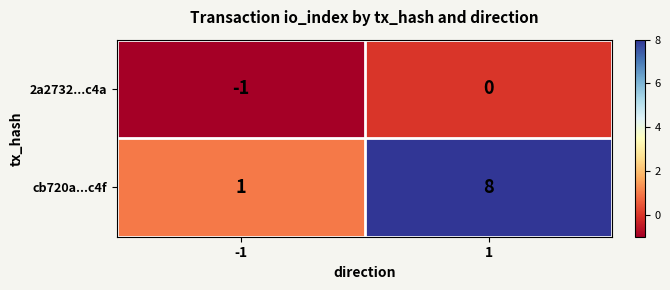

Reading left to right, list all the values displayed in this chart.

2a2732...c4a: -1	0
cb720a...c4f: 1	8